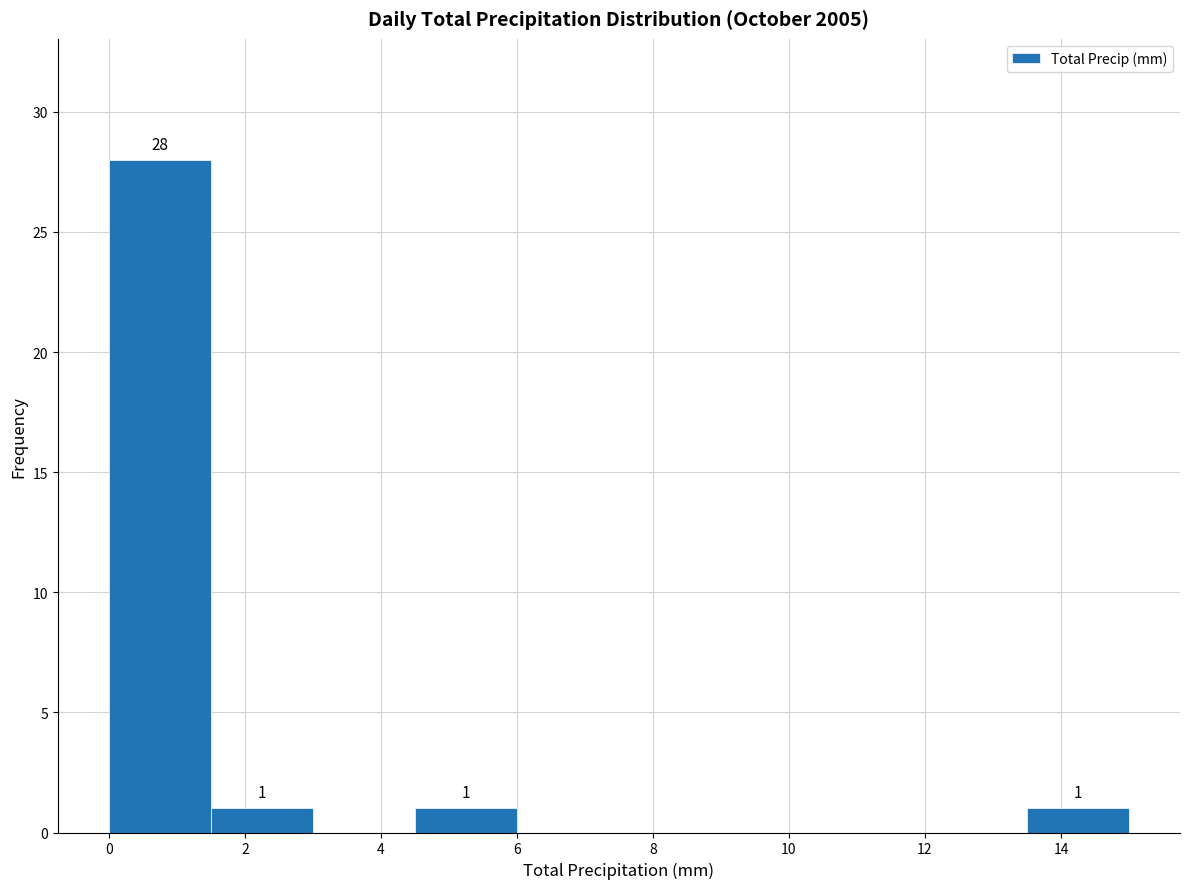

Over which range of the x-axis is the bar tallest?

0.0 to 1.5